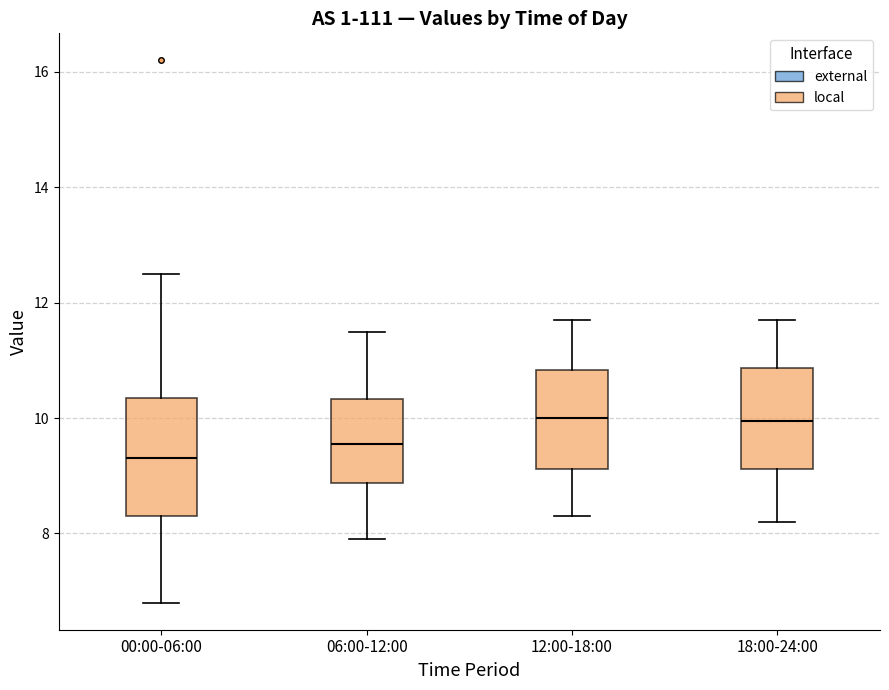

Comparing the boxes themselves (not the whiskers), which one is the tallest?

00:00-06:00